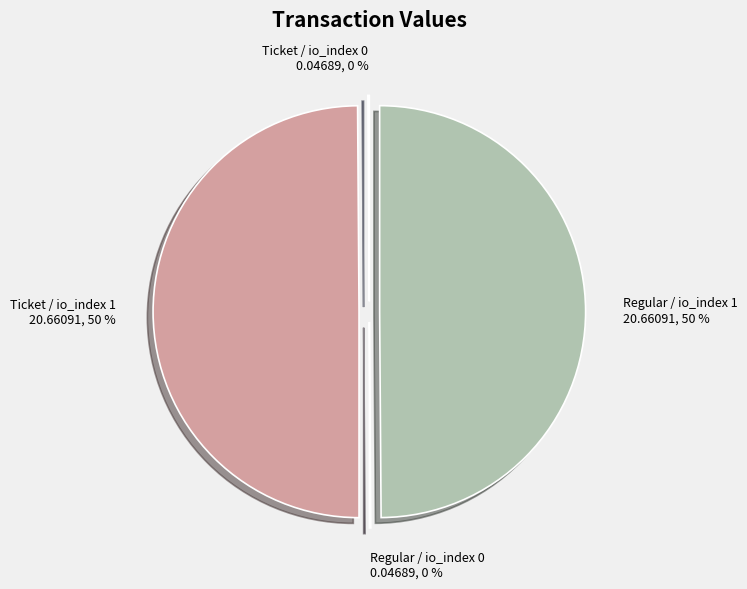

To the nearest percent, what is the average slice percentage?

25%